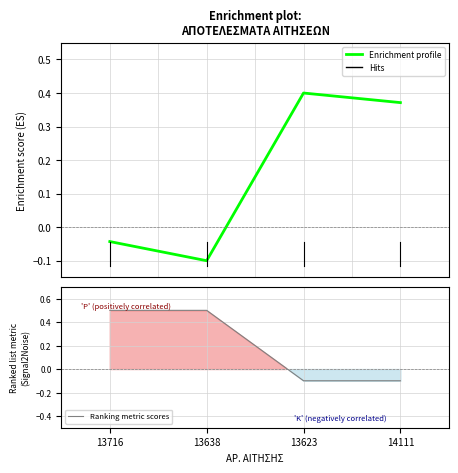

Is this an area chart (filled region under the line)?

No